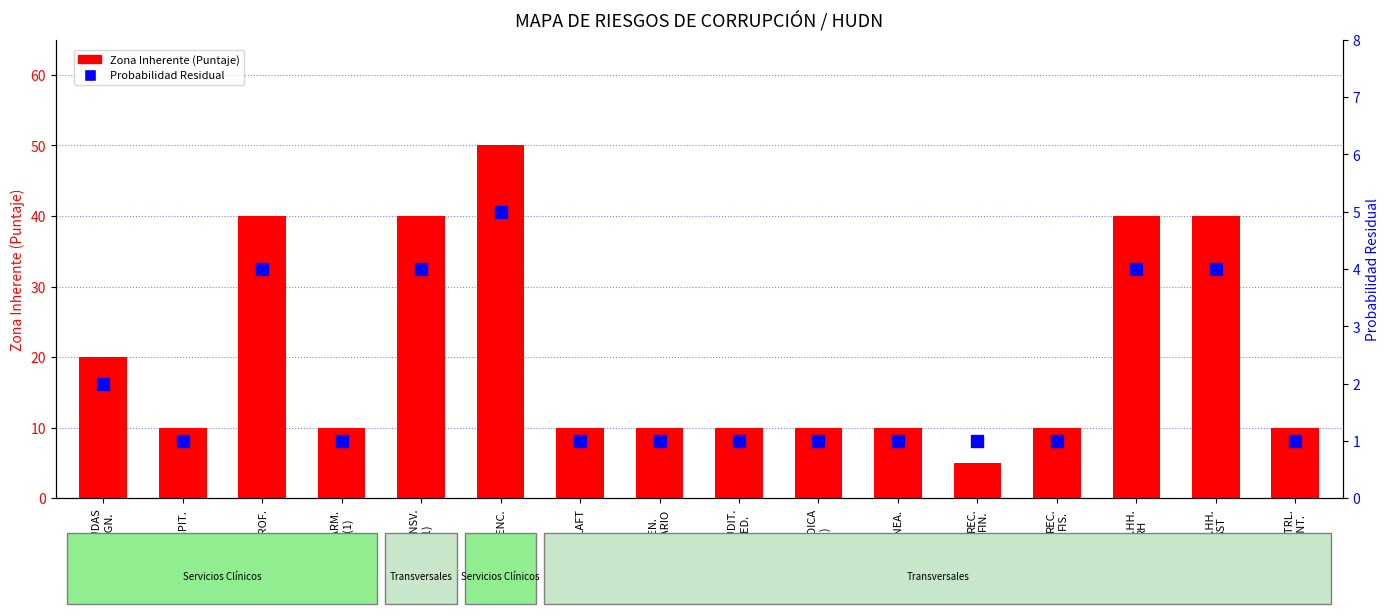

Rank the categories by Zona Inherente (Puntaje) value from highest to lowest.

URGENC., QUIROF., TRANSV.
(1), RR.HH.
RH, RR.HH.
SST, AYUDAS
DIAGN., HOSPIT., FARM.
(1), SARLAFT, ATEN.
USUARIO, AUDIT.
MED., JURIDICA
(1), PLANEA., REC.
FIS., CTRL.
INT., REC.
FIN.